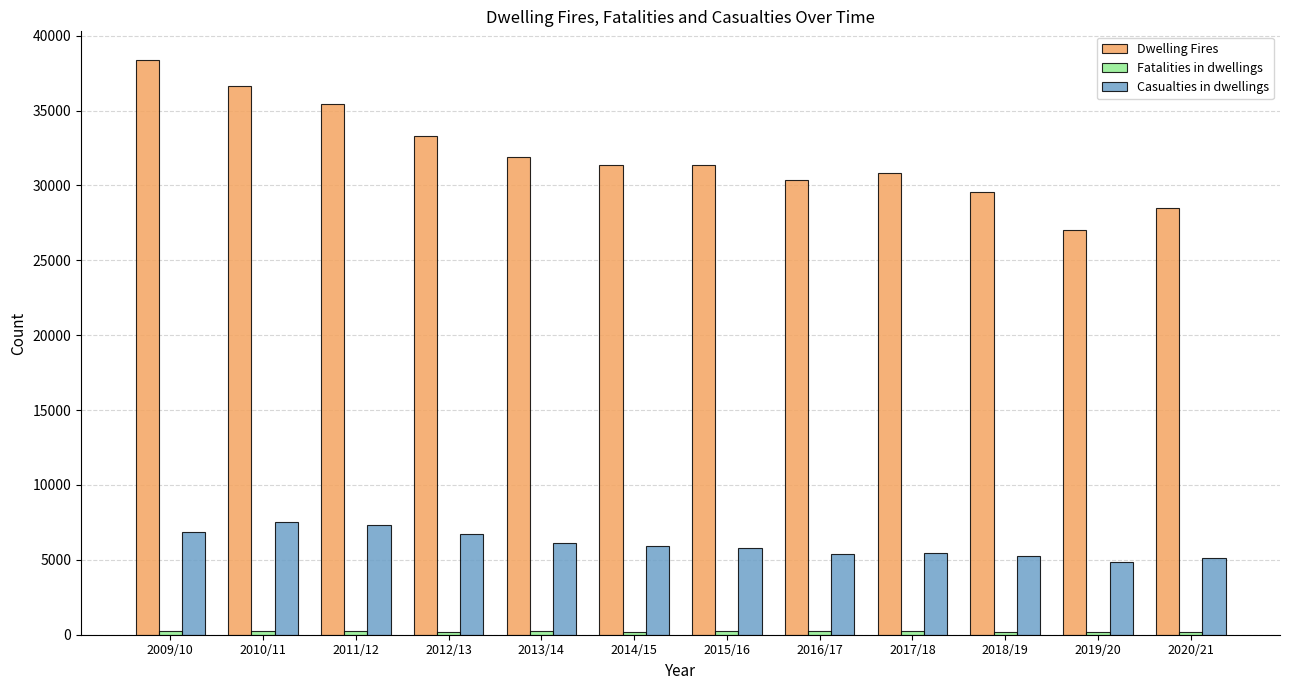

What is the label of the 8th bar from the right?

2013/14